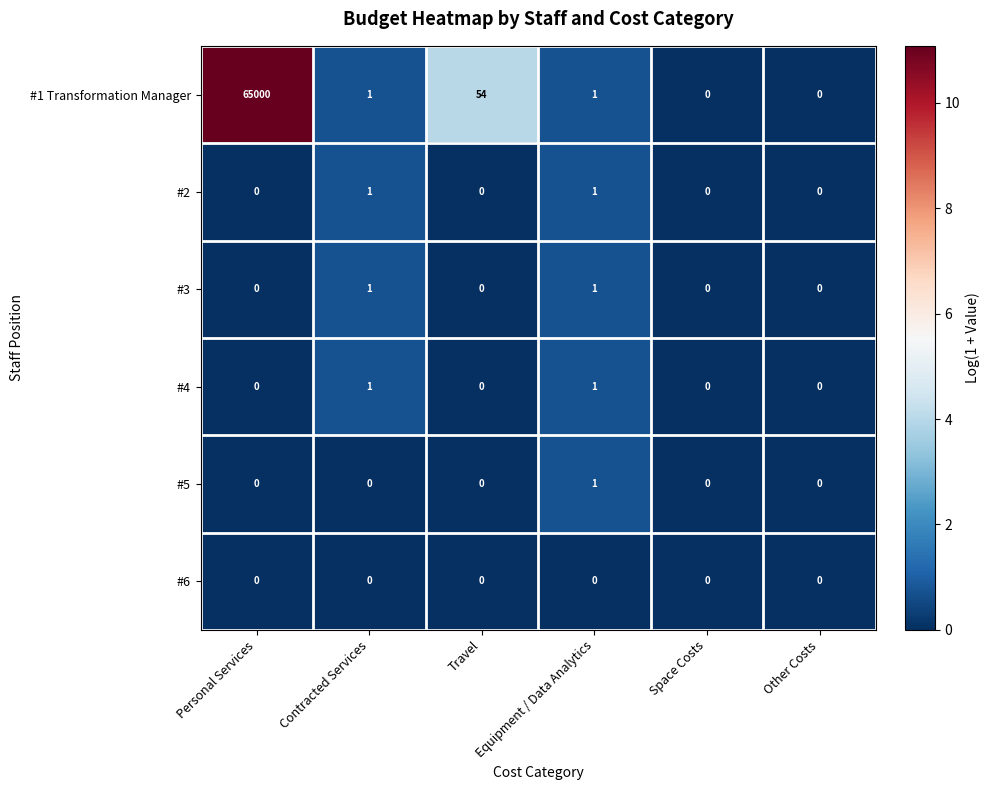

Which series has the largest total across all categories?

#1 Transformation Manager